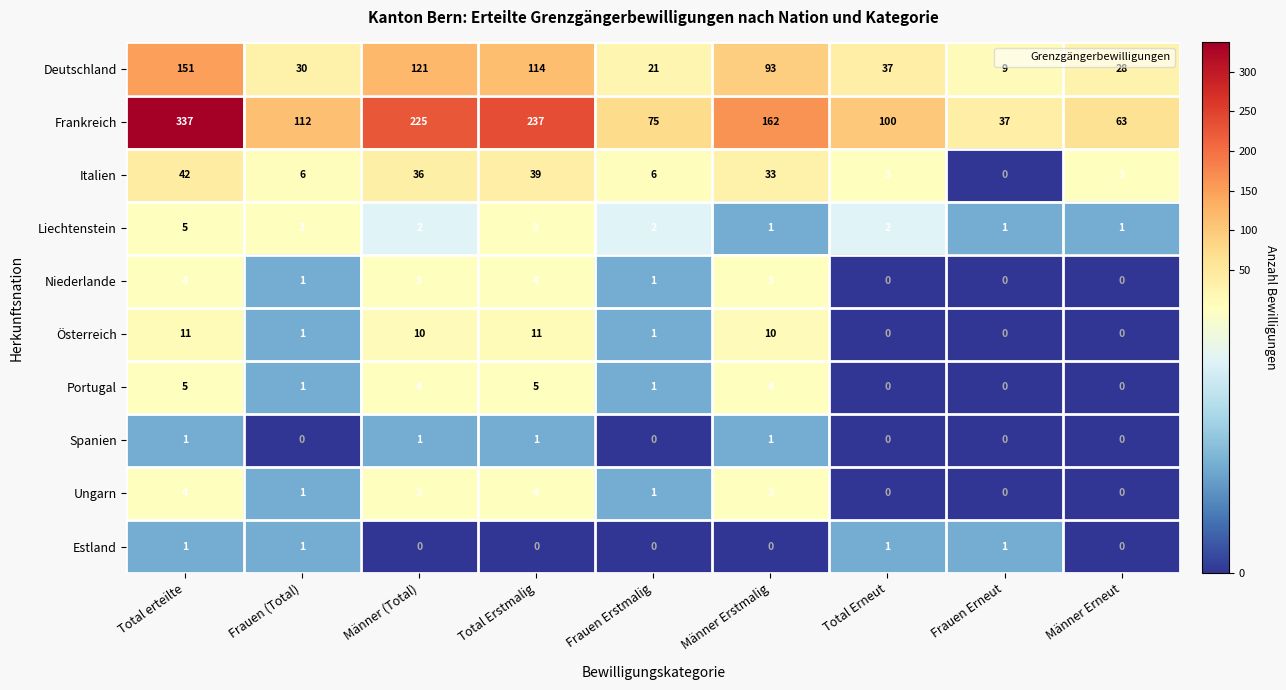

What is the sum of all Italien values?

168